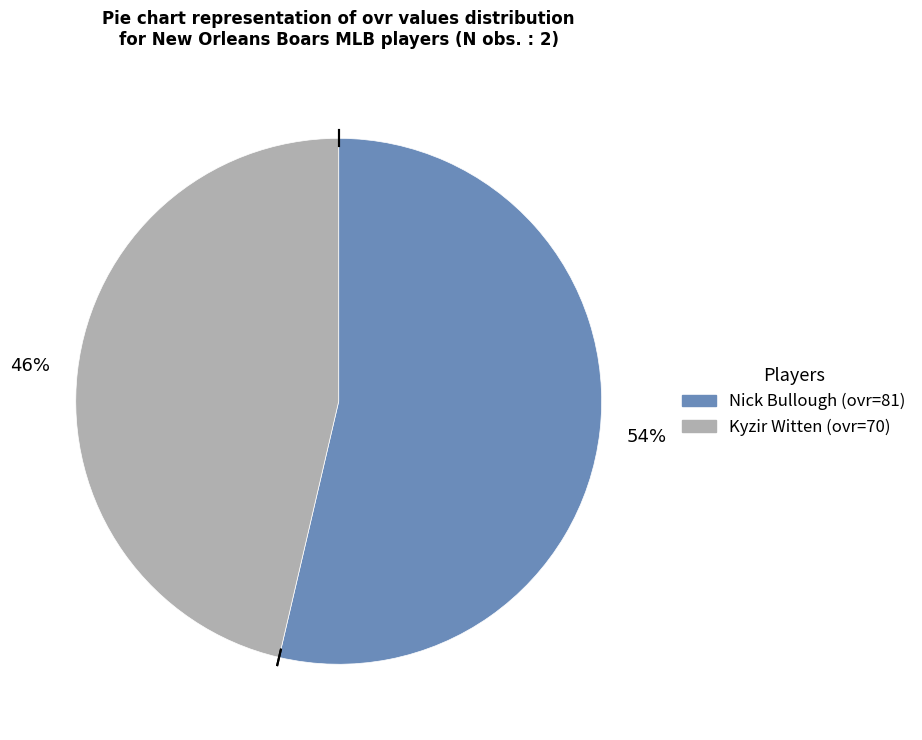

Does any single category account for the majority?

Yes